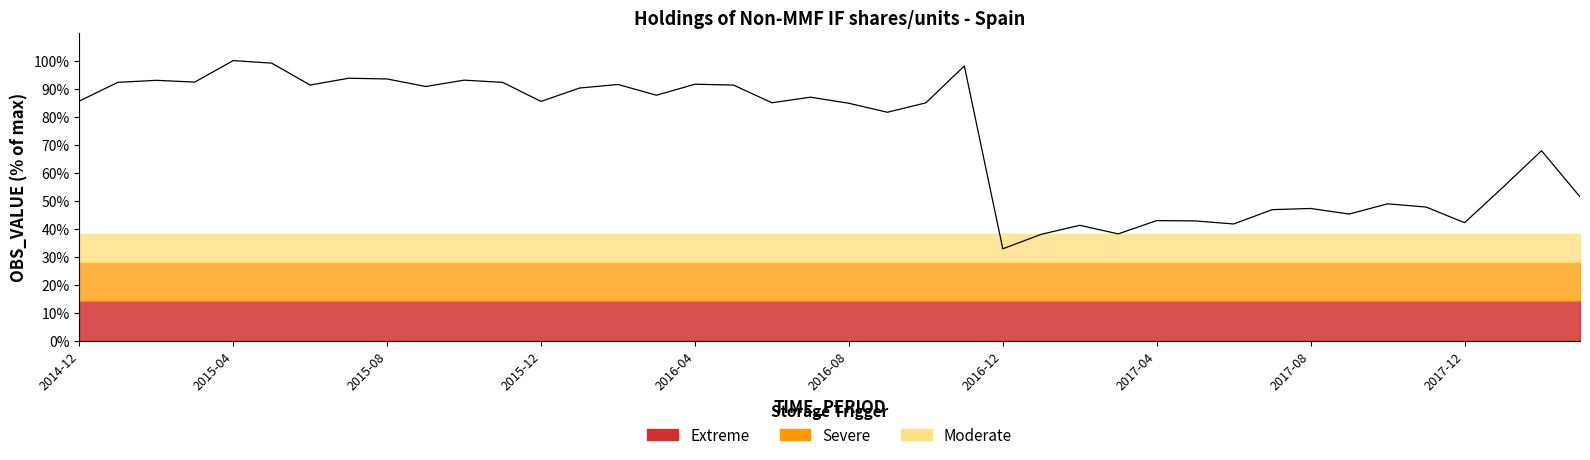

Reading left to right, what are all the values shown in this chart?

85.5	92.2	93.0	92.3	100.0	99.1	91.3	93.7	93.4	90.7	93.0	92.2	85.4	90.2	91.5	87.6	91.6	91.3	84.9	86.9	84.8	81.5	84.9	98.1	32.8	38.0	41.2	38.1	42.9	42.7	41.7	46.8	47.2	45.2	48.9	47.7	42.1	54.8	67.8	51.4